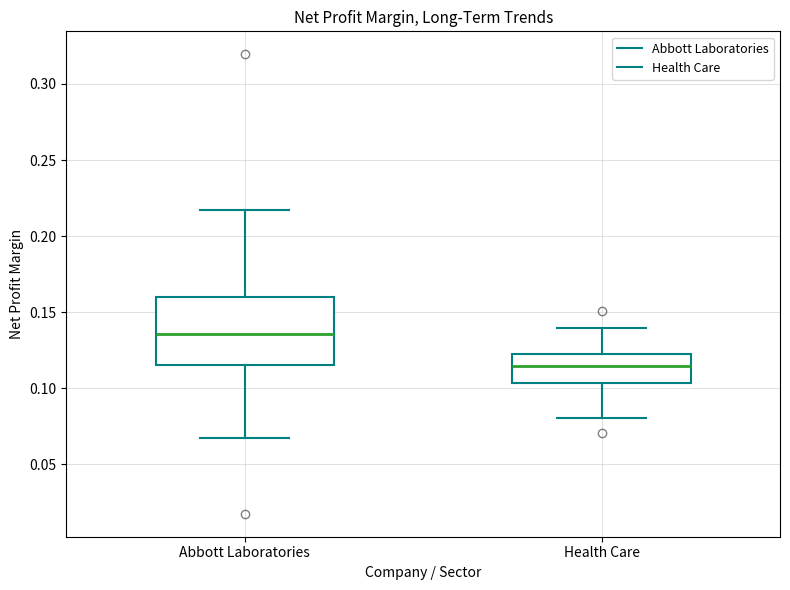

Where is the lower edge of the box for Abbott Laboratories on the y-axis? The values are not printed on the chart, so give them approximately, as read against the axis.

0.115